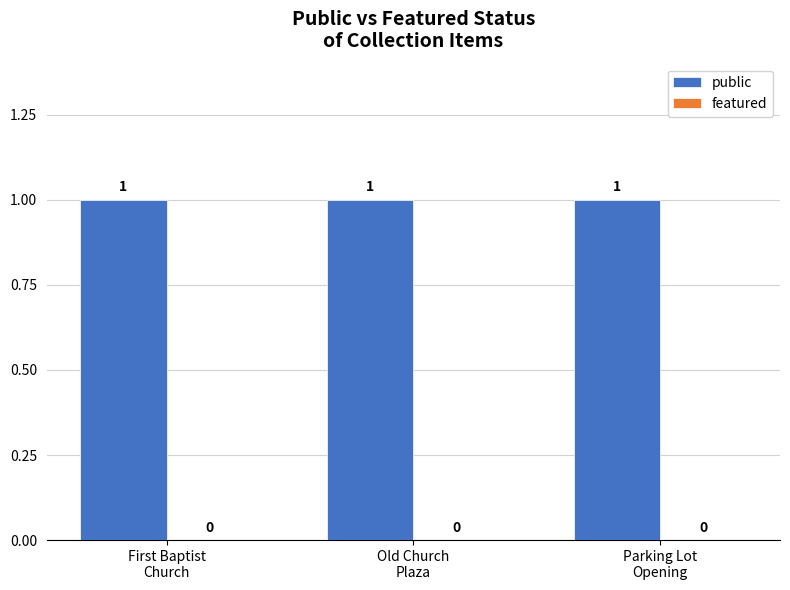

Which category has the lowest value in the public series?

First Baptist
Church